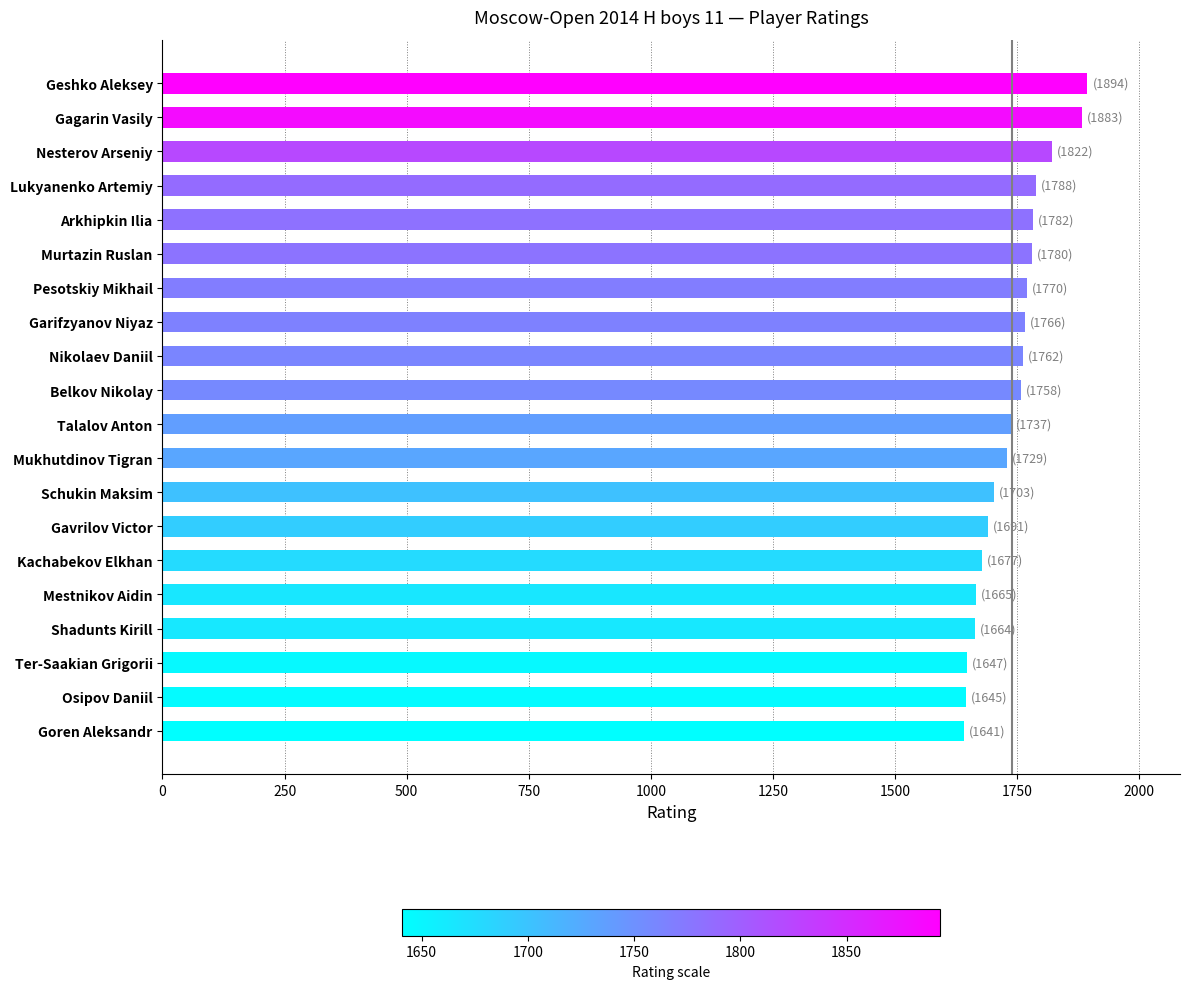

What is the smallest value displayed?

1641